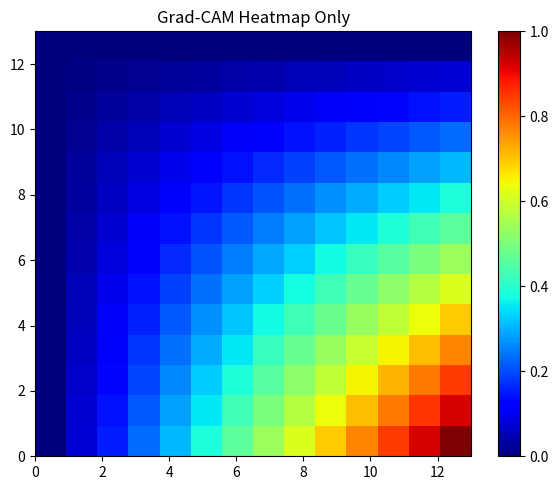

At how many categories does at least one series exceed 0?

13